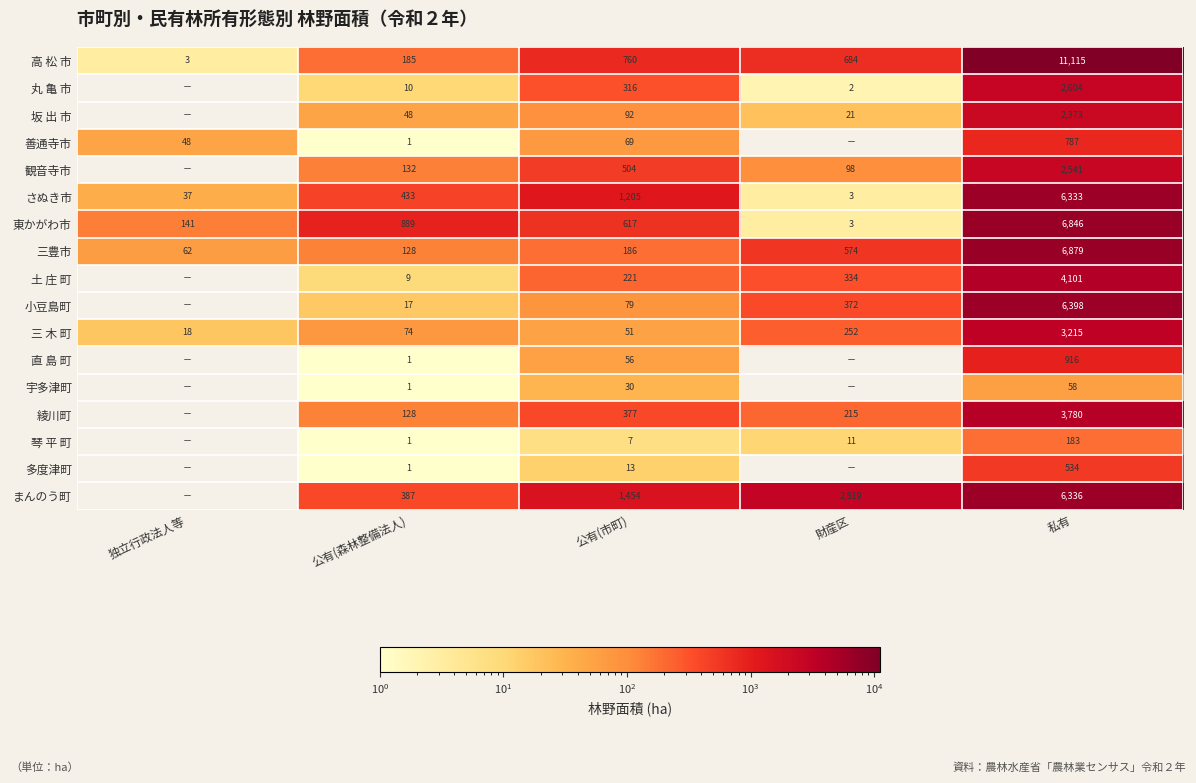

What is the sum of the まんのう町 values at 公有(森林整備法人) and 私有?

6723